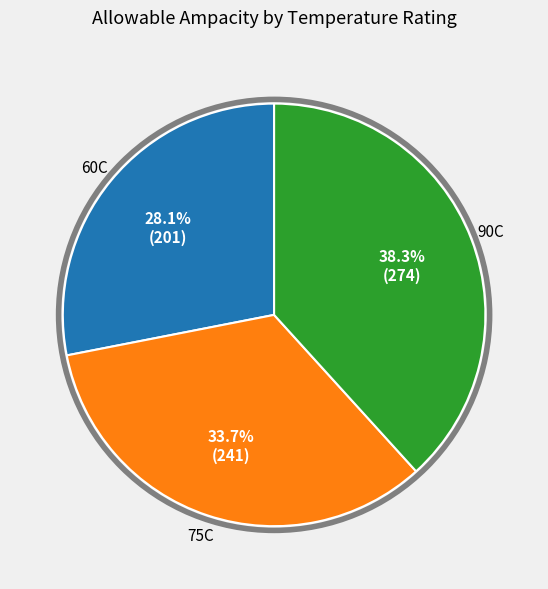

Is there any slice that represents more than half of the pie?

No